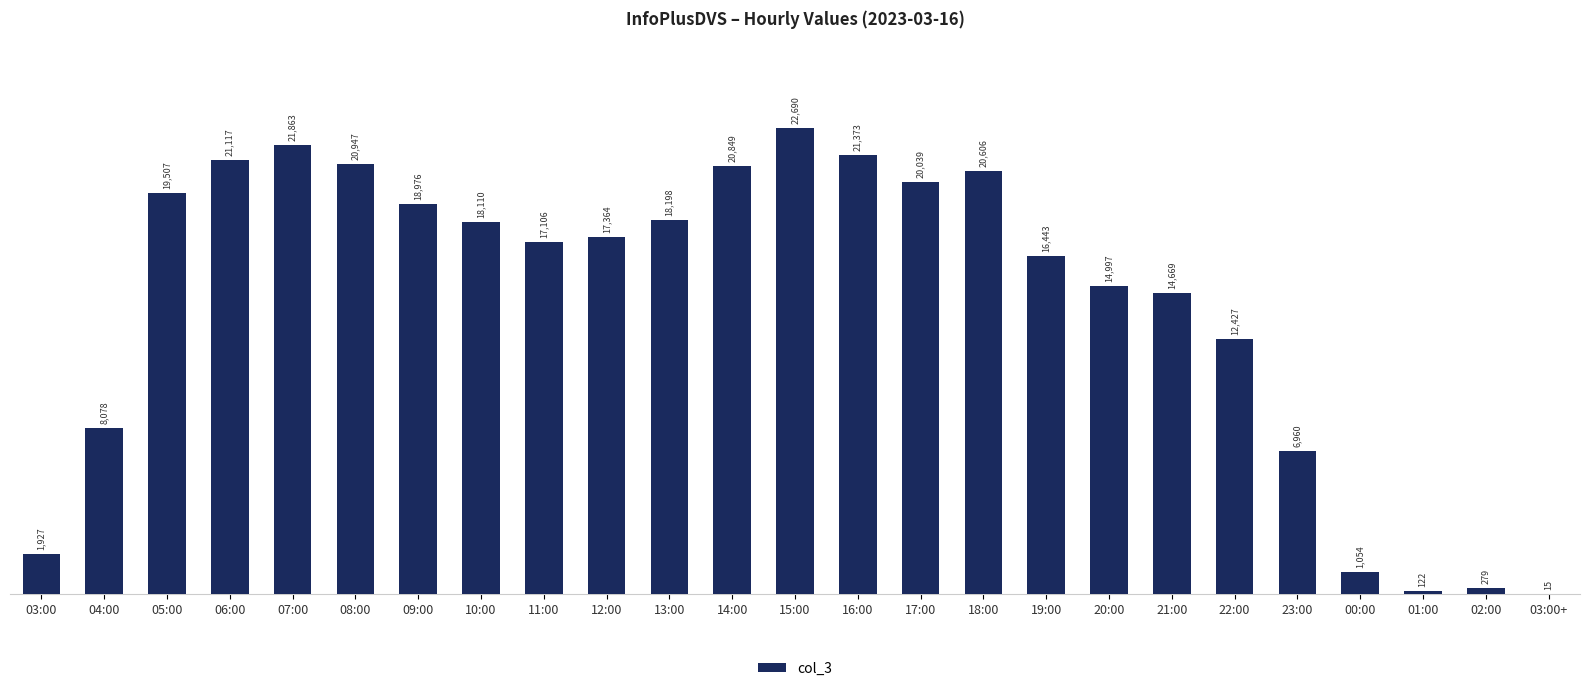

Reading left to right, list all the values displayed in this chart.

03:00=1927	04:00=8078	05:00=19507	06:00=21117	07:00=21863	08:00=20947	09:00=18976	10:00=18110	11:00=17106	12:00=17364	13:00=18198	14:00=20849	15:00=22690	16:00=21373	17:00=20039	18:00=20606	19:00=16443	20:00=14997	21:00=14669	22:00=12427	23:00=6960	00:00=1054	01:00=122	02:00=279	03:00+=15